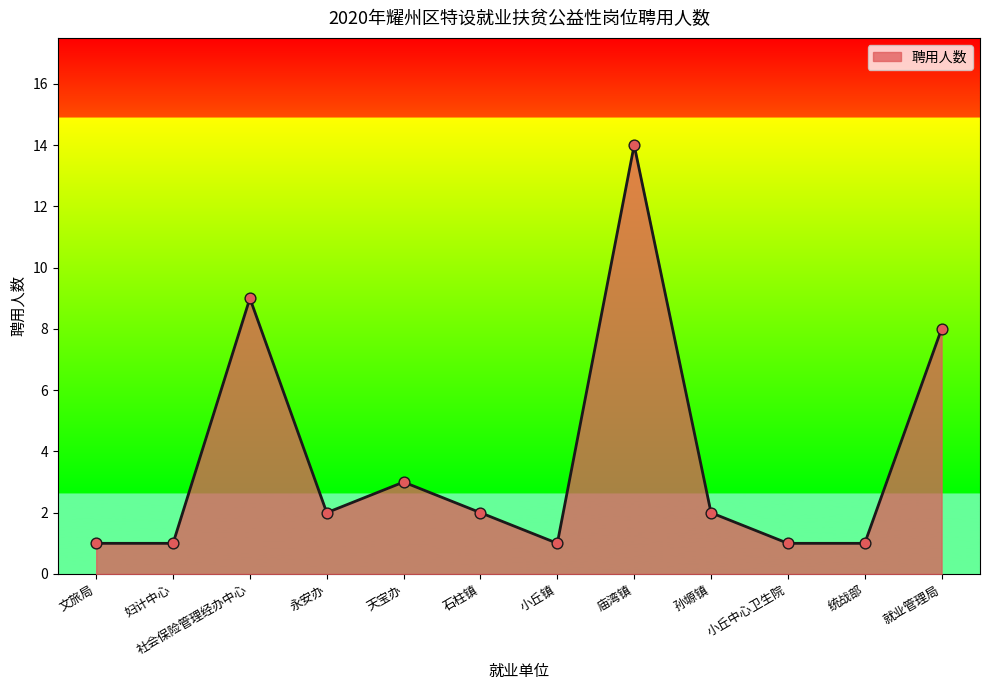

What is the change in value from 天宝办 to 小丘镇?

-2